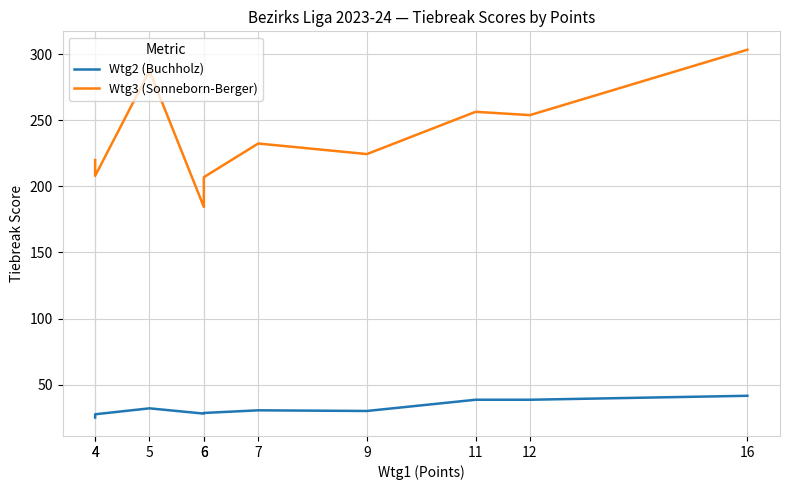

True or false: Wtg3 (Sonneborn-Berger) and Wtg2 (Buchholz) cross at least once.

False